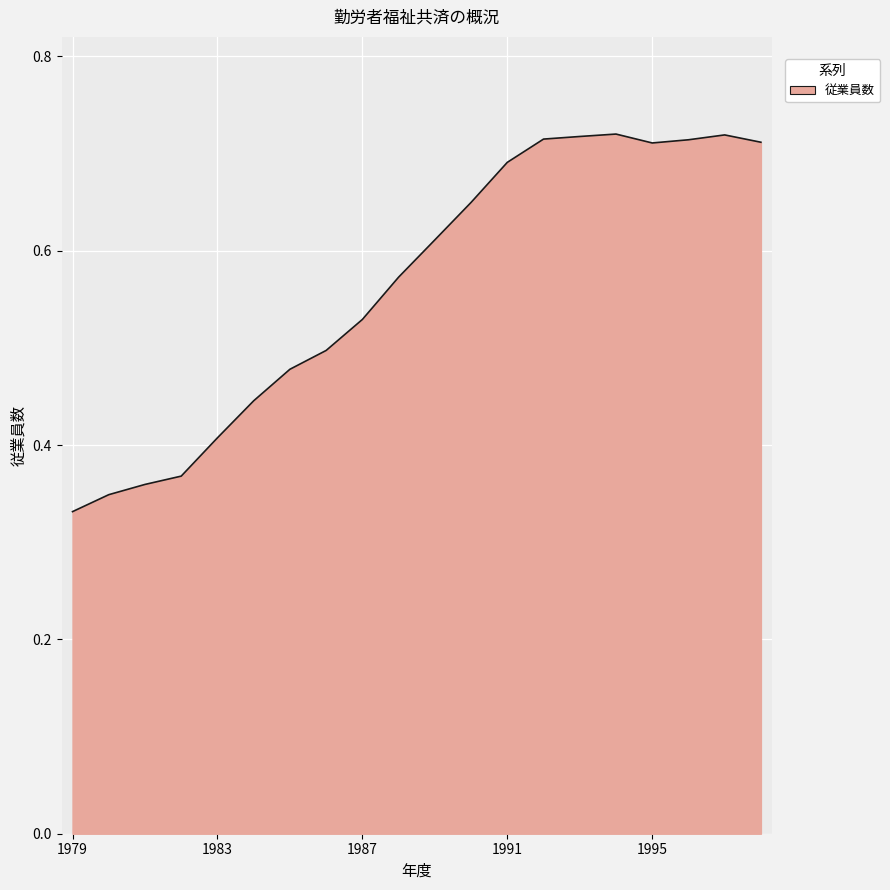

How many lines are shown in the chart?

1